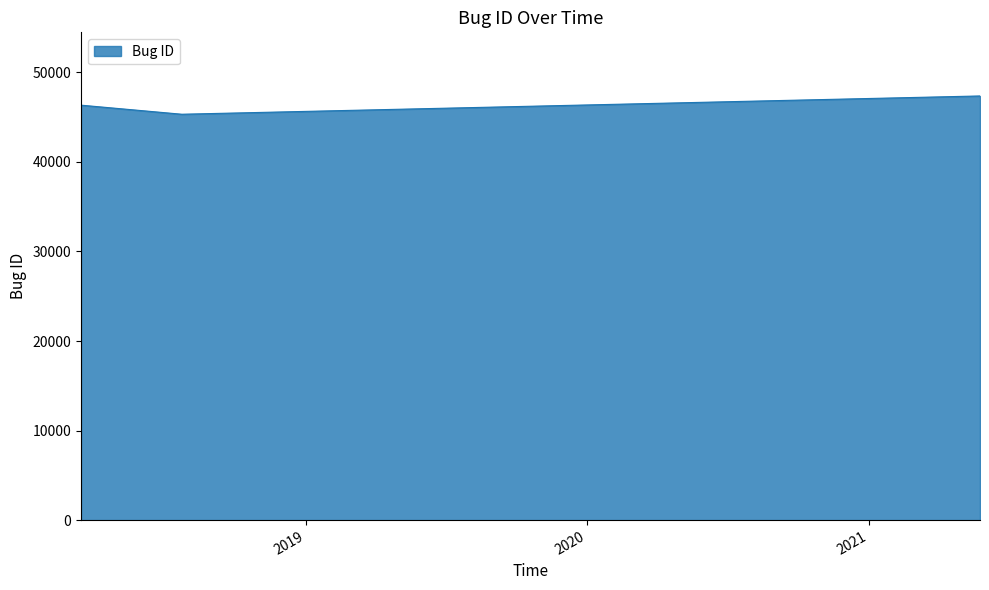

What is the maximum value shown in the chart?

47367